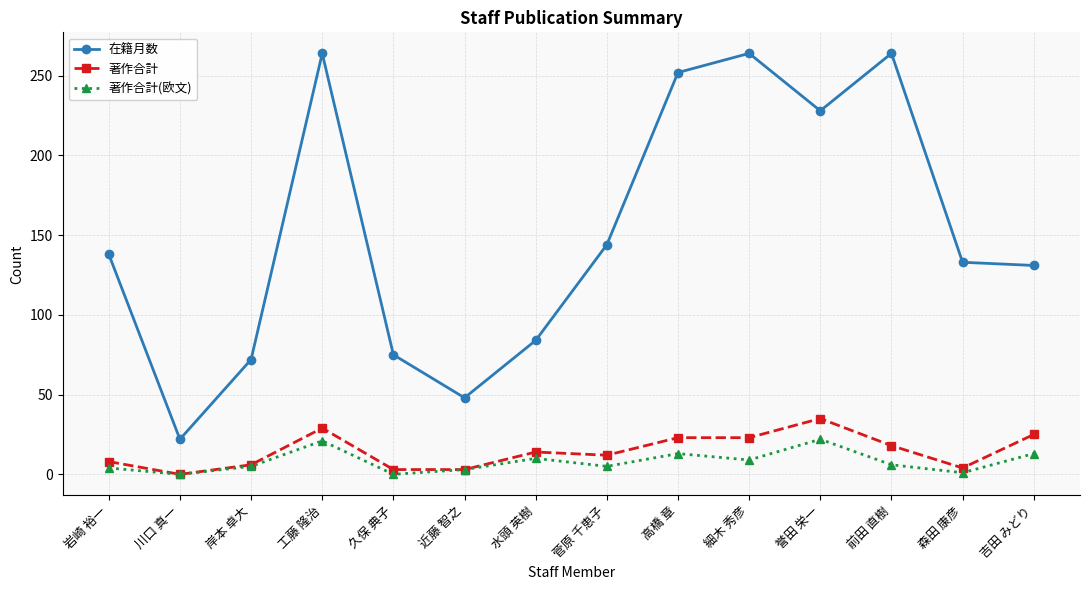

Rank the series by their maximum value, from lowest to highest.

著作合計(欧文), 著作合計, 在籍月数